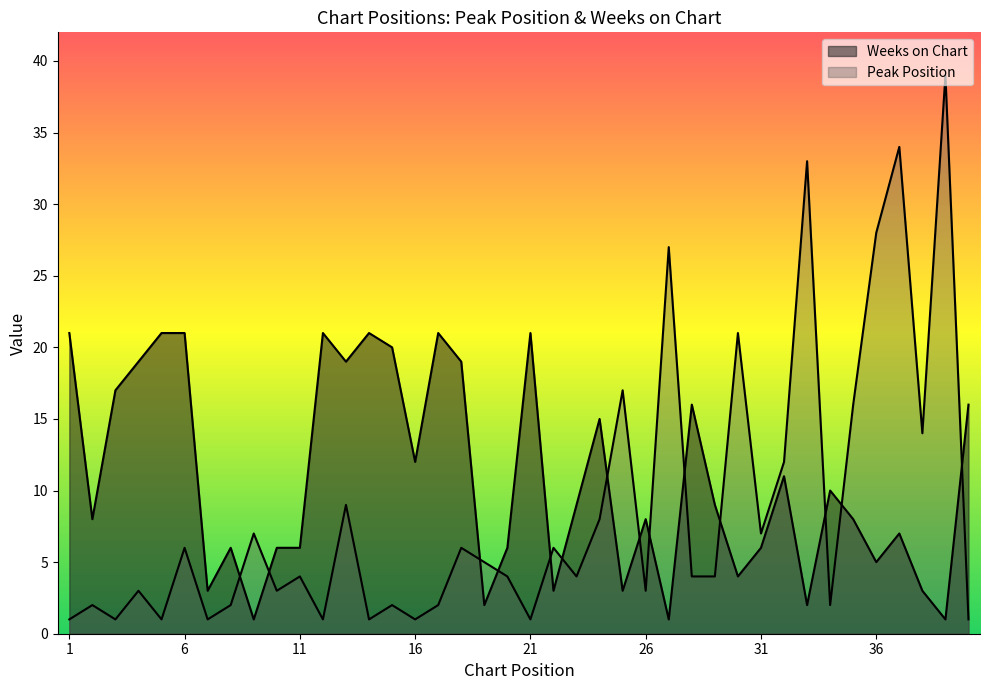

How many series are shown in this chart?

2